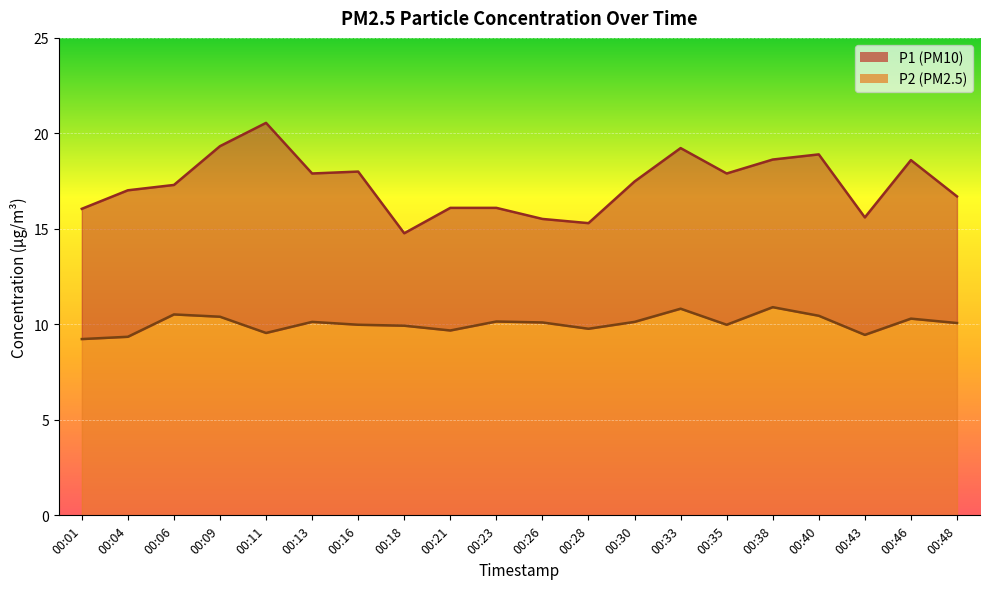

True or false: P1 and P2 cross at least once.

False